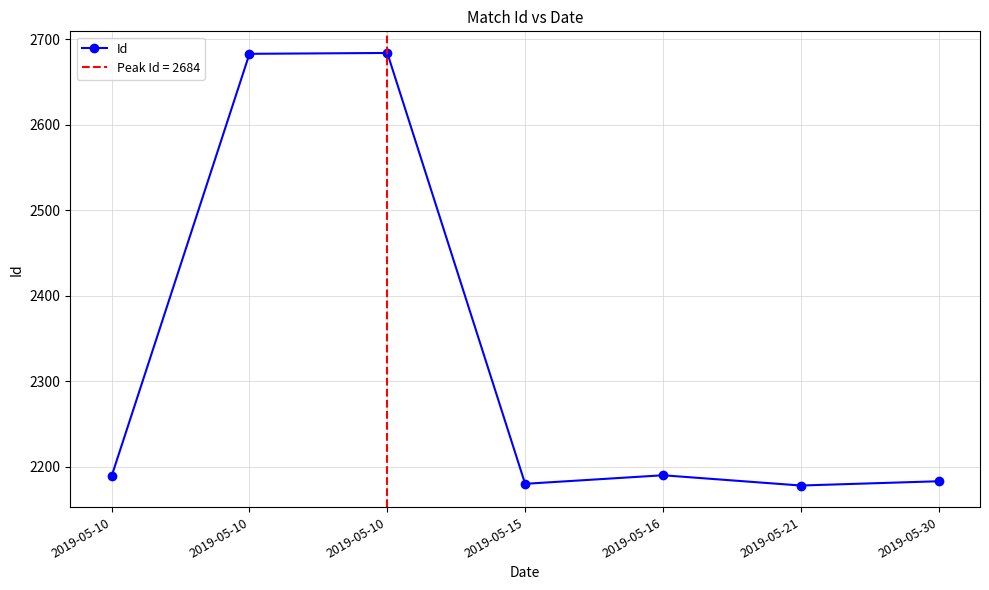

Does the chart have visible grid lines?

Yes